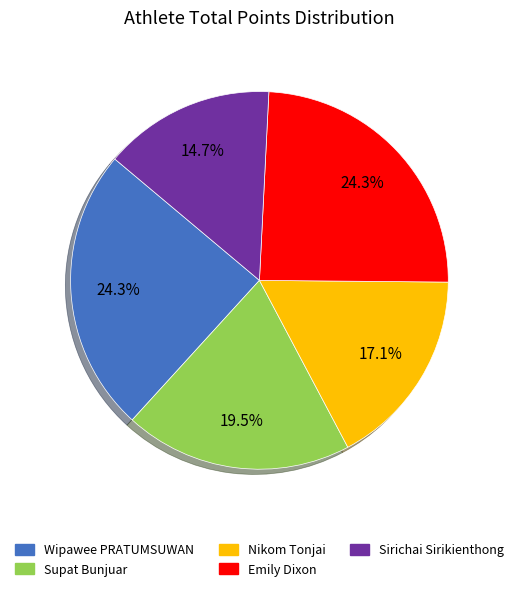

To the nearest percent, what is the difference between the Emily Dixon and Nikom Tonjai slice percentages?

7%